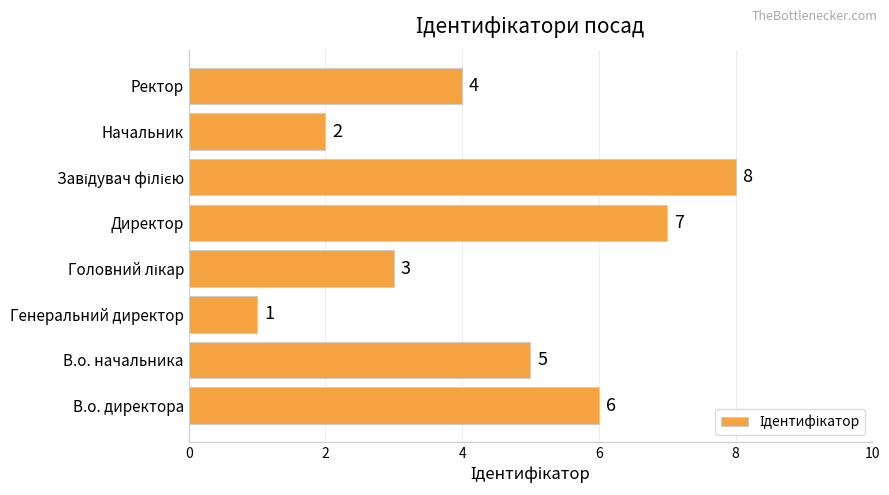

The value at Ректор is 1. True or false?

False